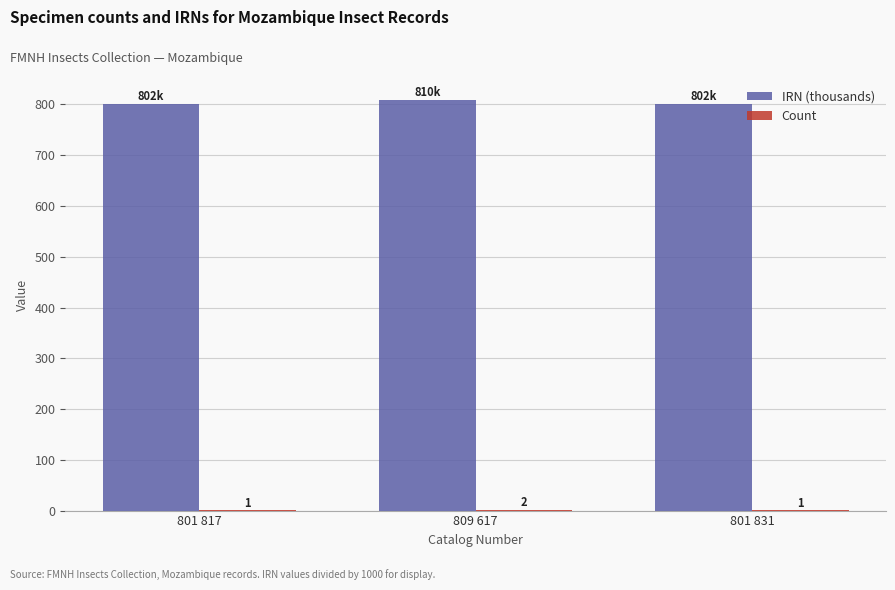

Which label corresponds to the largest value in the chart?

809 617